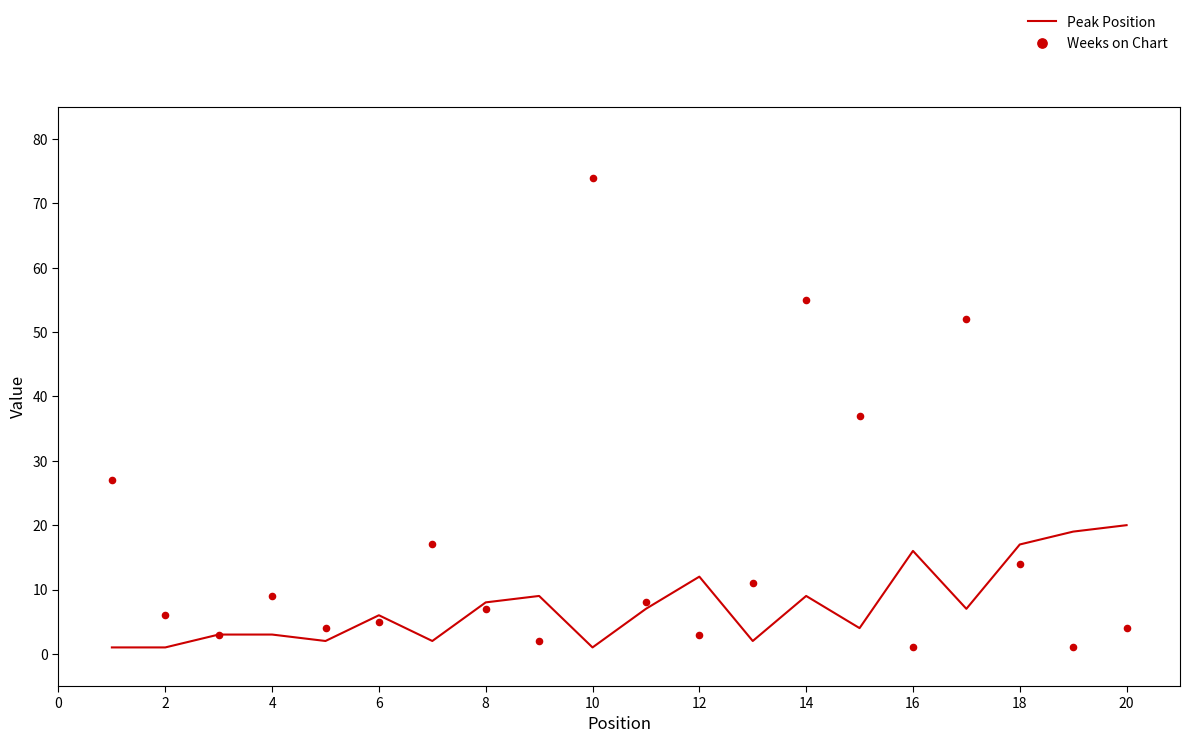

What are all the series names shown in the legend?

Peak Position, Weeks on Chart